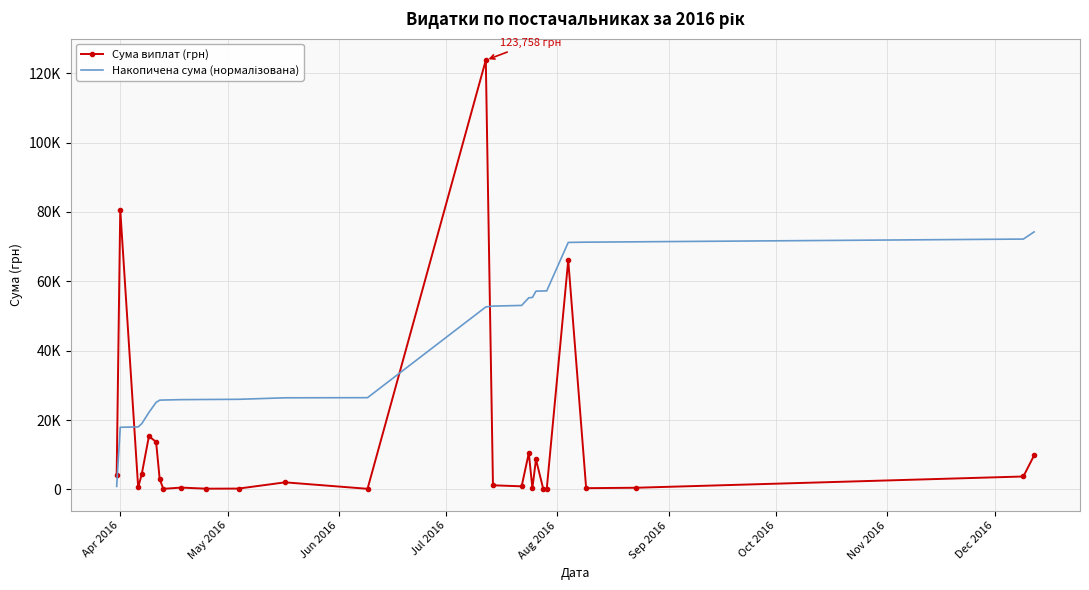

Which series has the widest spread of values?

Сума виплат (грн)